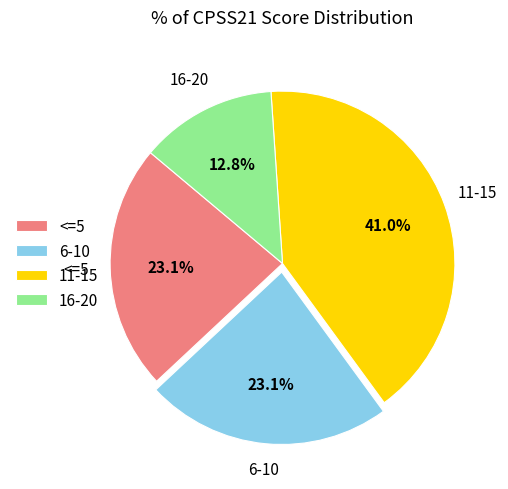

Count the number of slices in the pie.

4